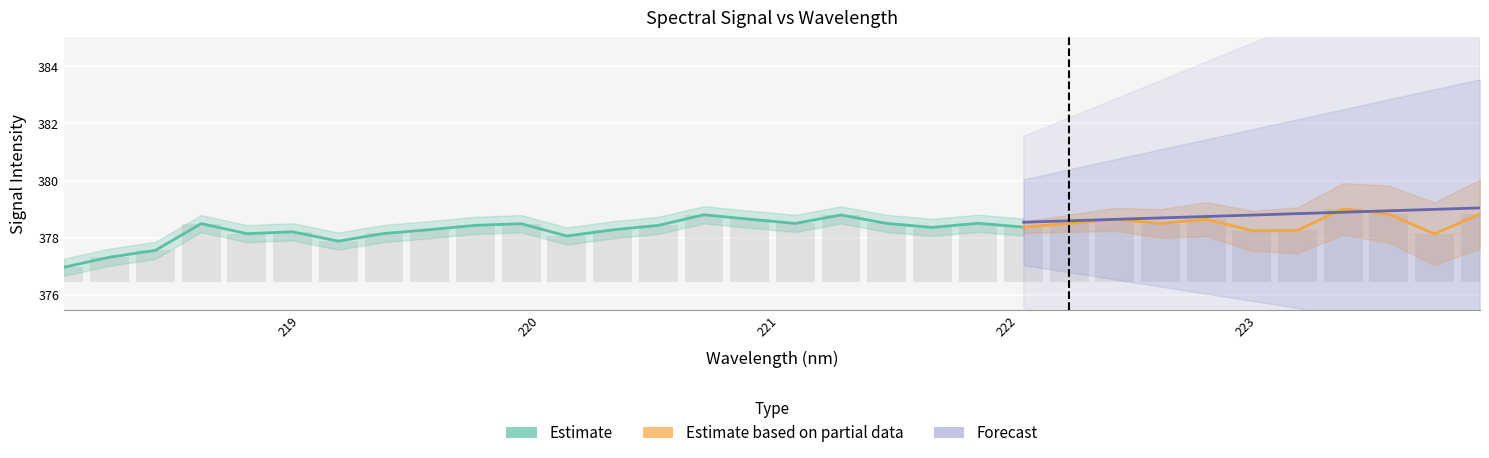

What is the value of the 25th bar from the left?

2.0